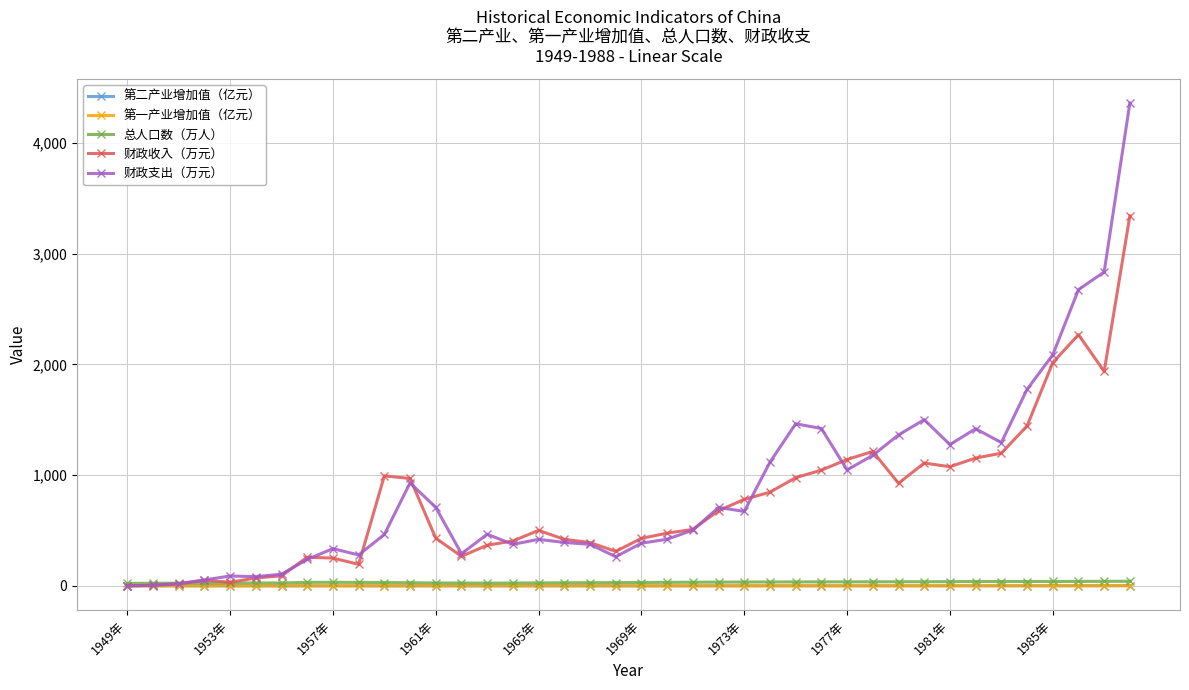

What are all the series names shown in the legend?

第二产业增加值（亿元）, 第一产业增加值（亿元）, 总人口数（万人）, 财政收入（万元）, 财政支出（万元）